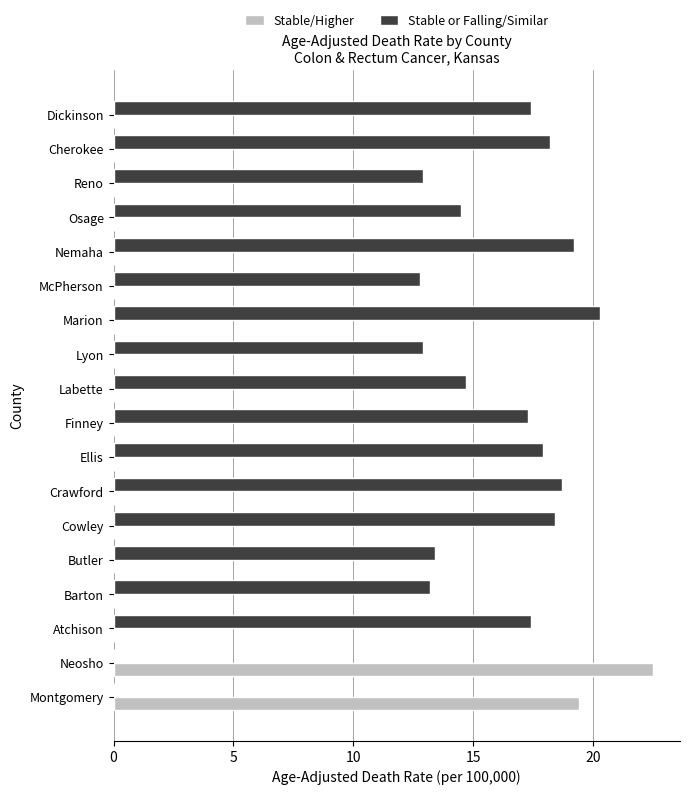

What is the approximate value of Stable or Falling/Similar at Nemaha?

19.2